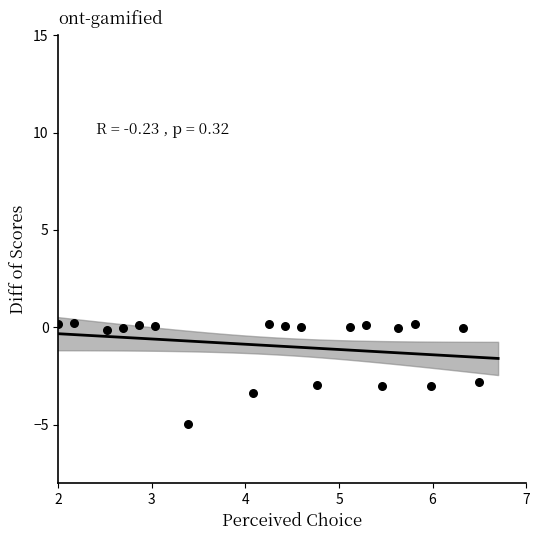

What is the range of Y values (max minus min)?

5.2